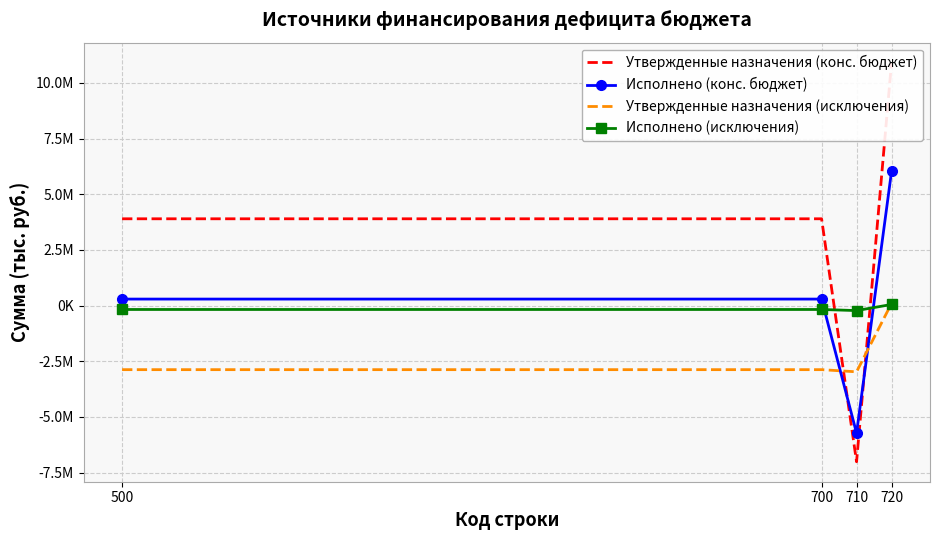

Reading left to right, list all the values displayed in this chart.

Утвержденные назначения (конс. бюджет): 500=3898000.0	700=3898000.0	710=-7015700.0	720=10913700.0
Исполнено (конс. бюджет): 500=291721.2	700=291721.2	710=-5730655.7	720=6022376.9
Утвержденные назначения (исключения): 500=-2878500.0	700=-2878500.0	710=-2975600.0	720=97100.0
Исполнено (исключения): 500=-175600.0	700=-175600.0	710=-225000.0	720=49400.0